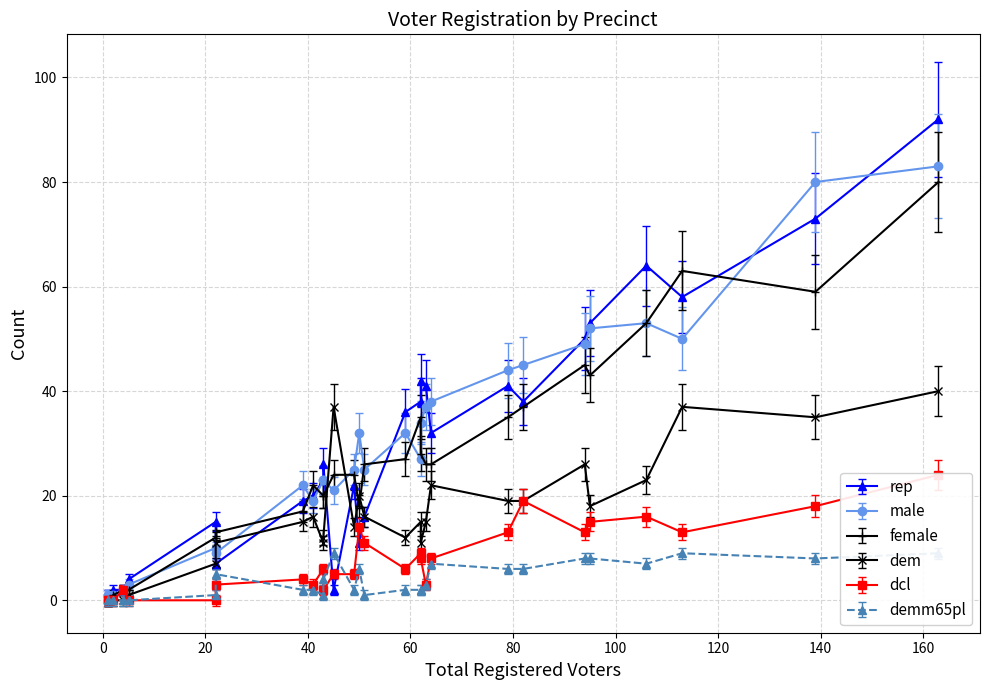

Is it true that male equals 19 at 41?

True